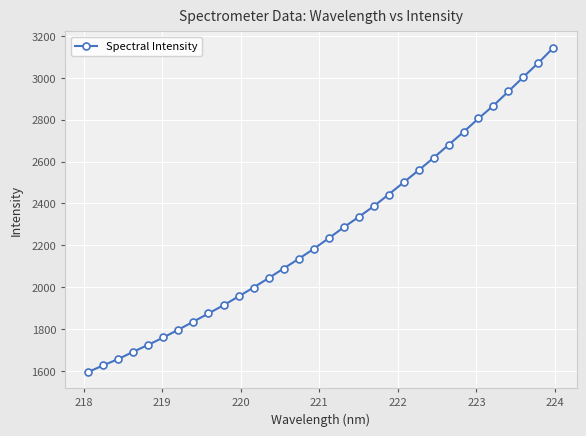

What is the value of the 18th point from the left?

2285.3